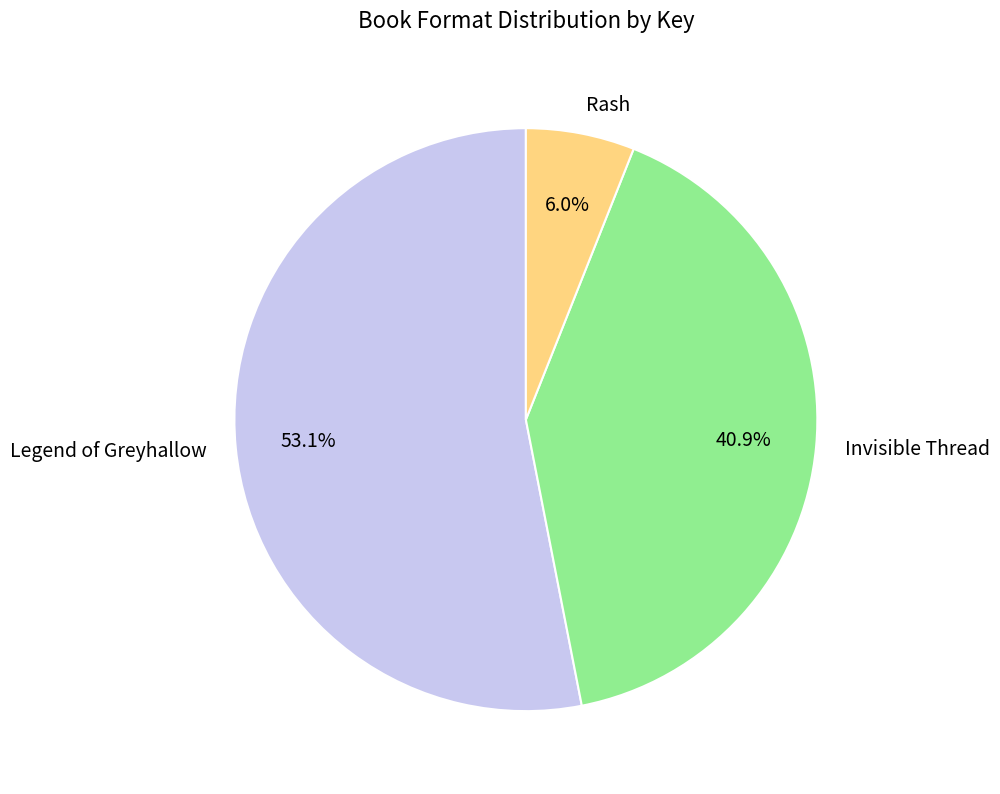

What percentage is the Invisible Thread slice, to the nearest percent?

41%